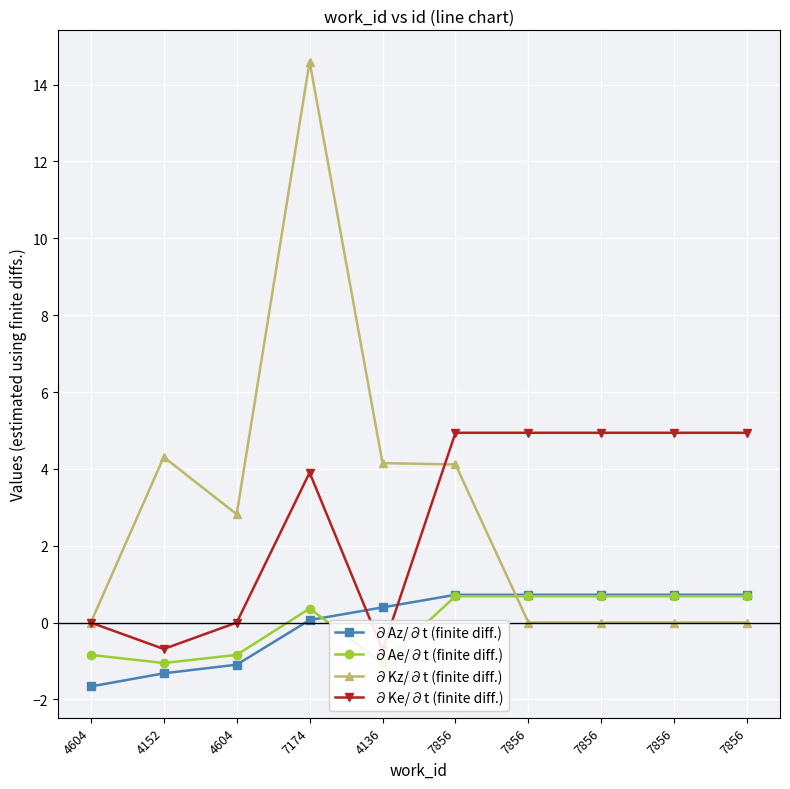

True or false: ∂Kz/∂t (finite diff.) has a value of 0.0 at 7856.

True